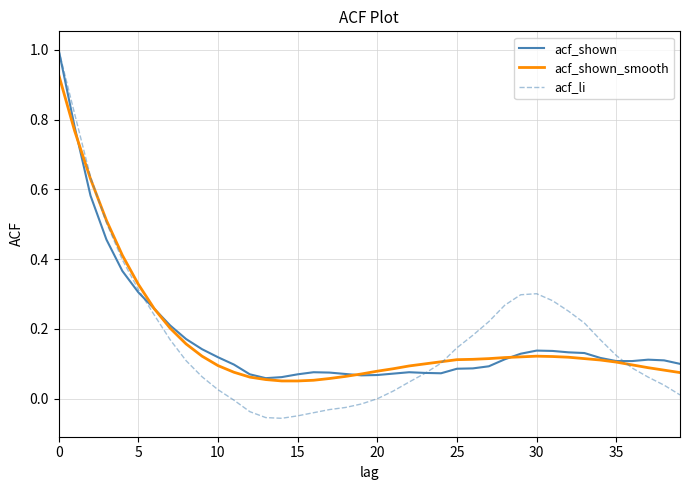

What is the greatest value displayed?

1.0